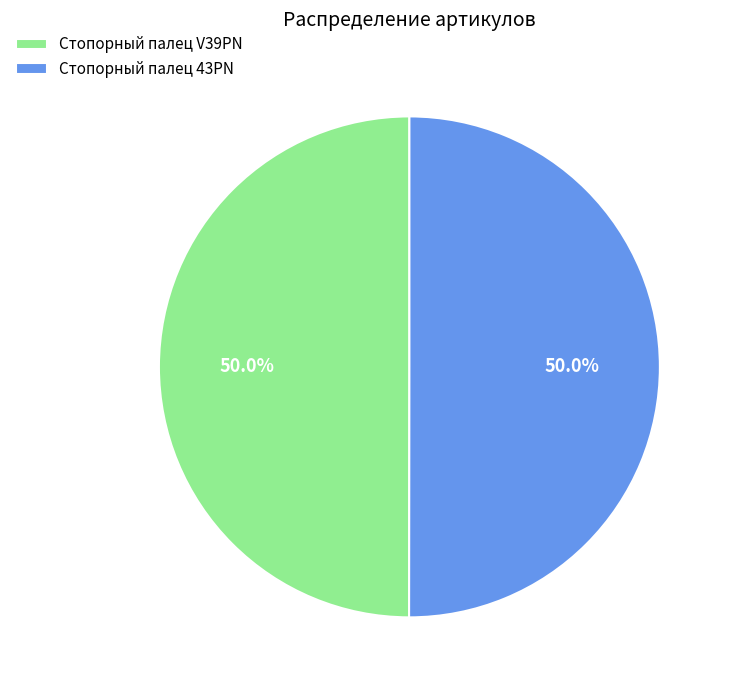

To the nearest percent, what percentage of the pie is Стопорный палец V39PN?

50%